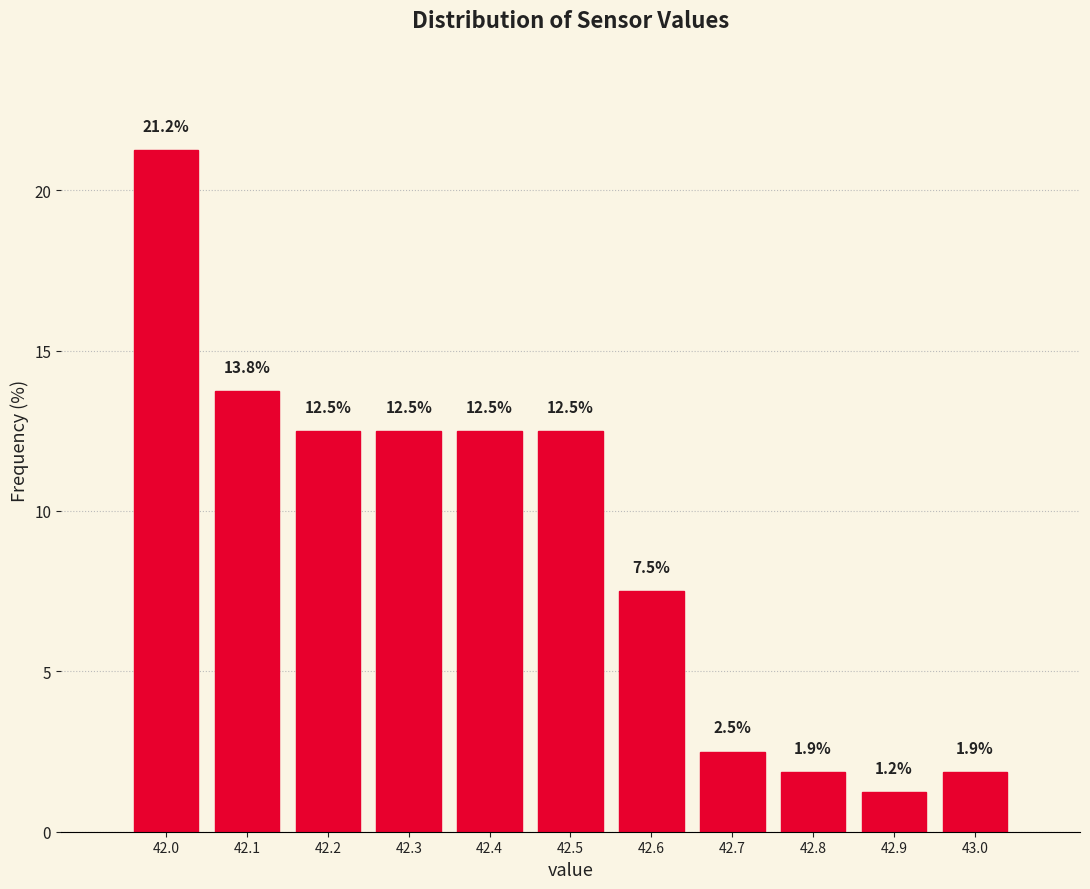

Reading left to right, transcribe this chart: for each bar, give the range it covers on the x-axis and its height.

41.95 to 42.05: 21.2
42.05 to 42.15: 13.8
42.15 to 42.25: 12.5
42.25 to 42.35: 12.5
42.35 to 42.45: 12.5
42.45 to 42.55: 12.5
42.55 to 42.65: 7.5
42.65 to 42.75: 2.5
42.75 to 42.85: 1.9
42.85 to 42.95: 1.2
42.95 to 43.05: 1.9